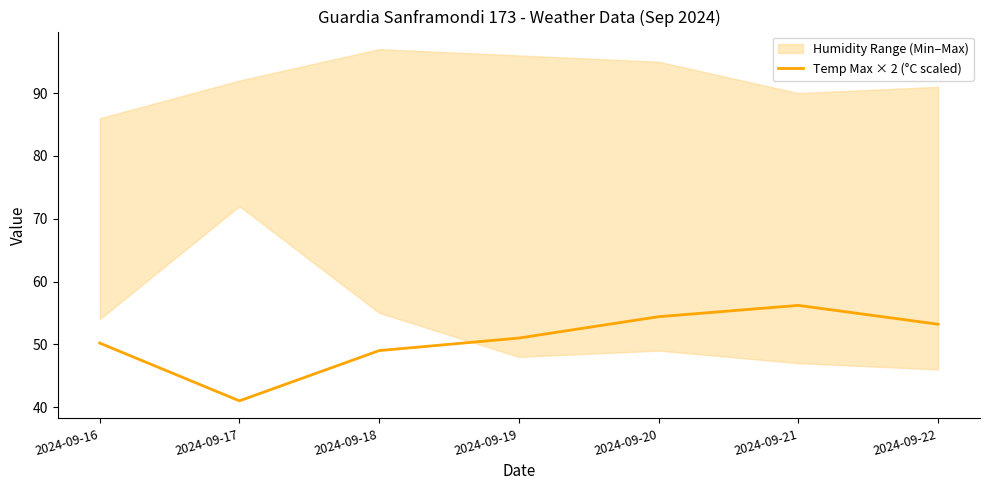

Approximately how many times larger is the value at 2024-09-20 compared to 2024-09-16?

1.1